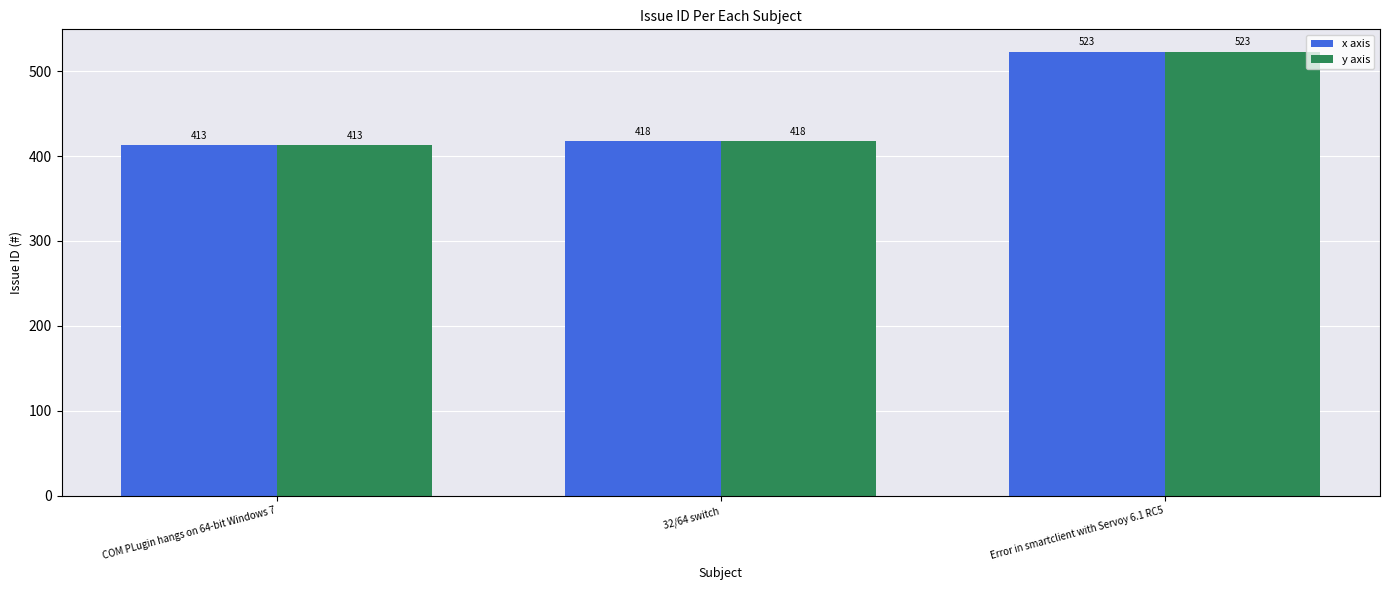

What is the total value across all series at 32/64 switch?

836